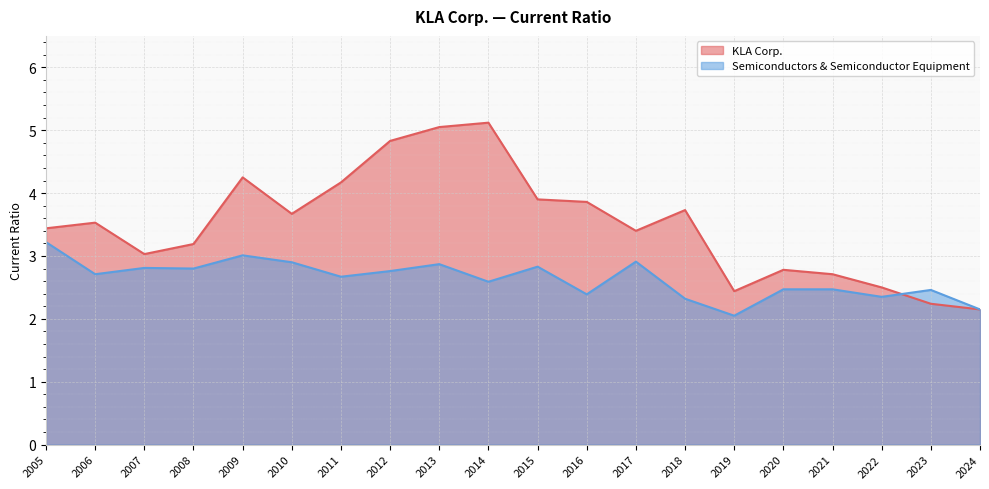

Does the chart display data point markers on the line(s)?

No